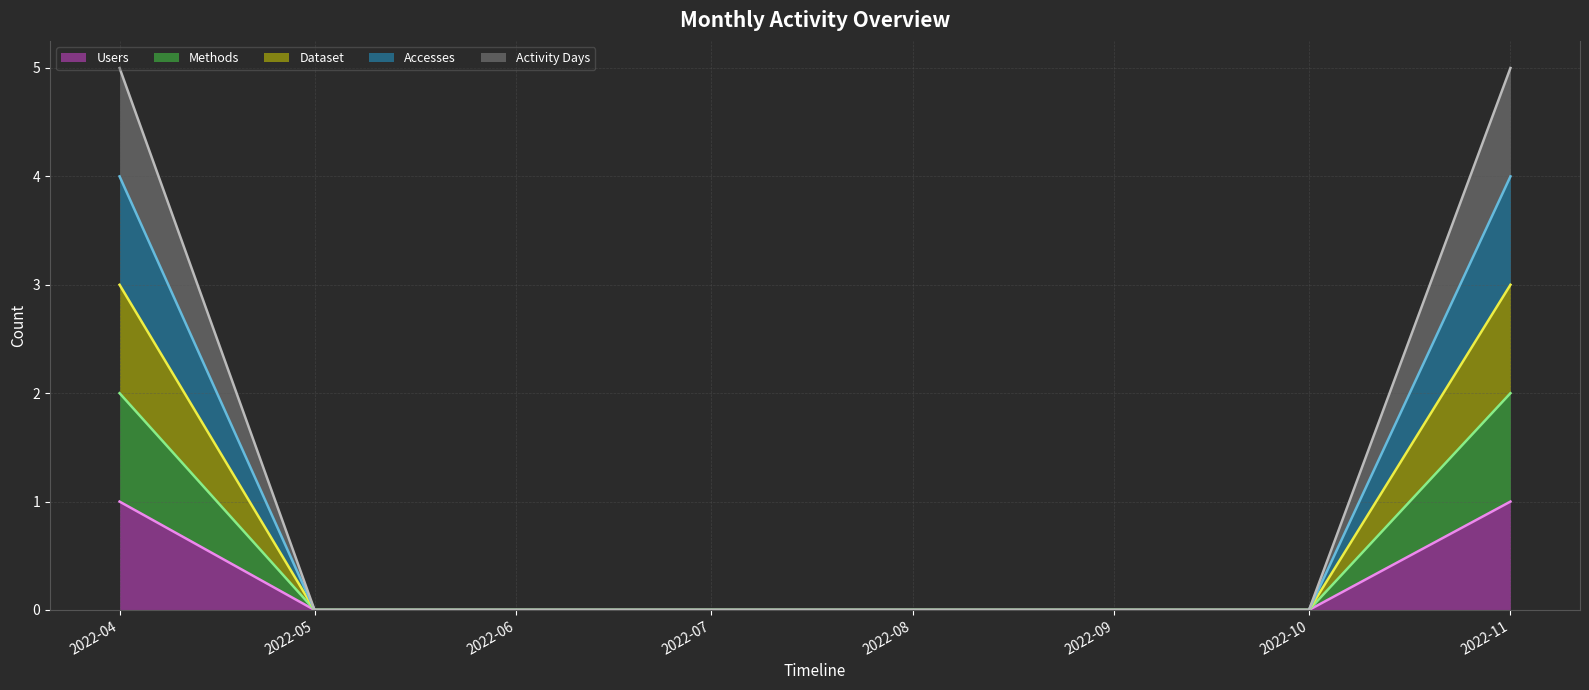

True or false: Dataset has a value of -2 at 2022-05.

False